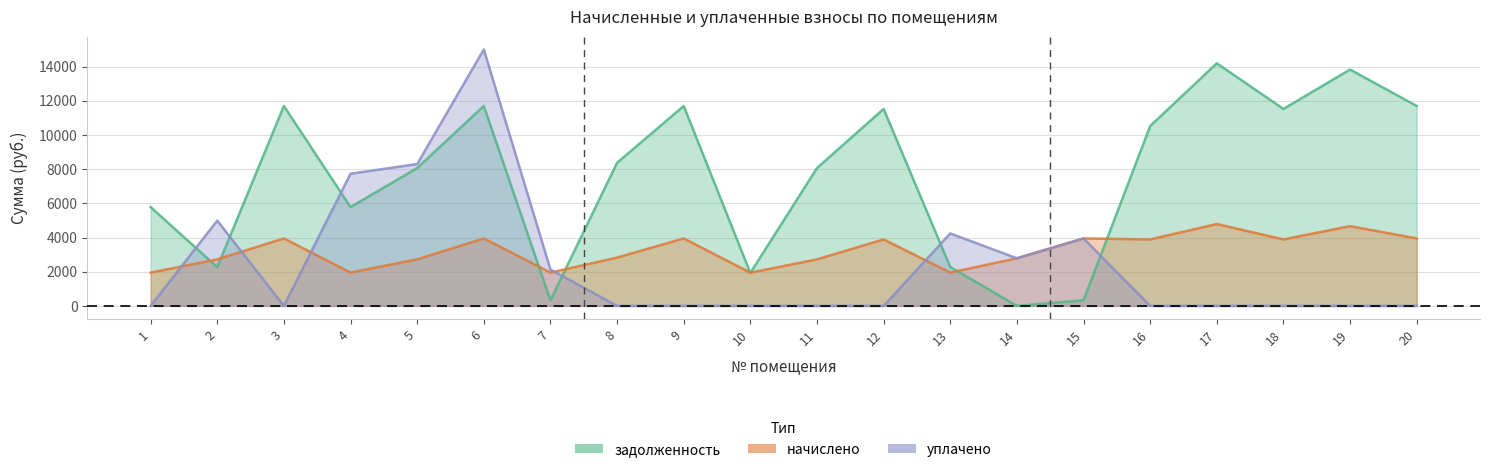

What is the difference between the maximum and second lowest values in the начислено series?

2838.2